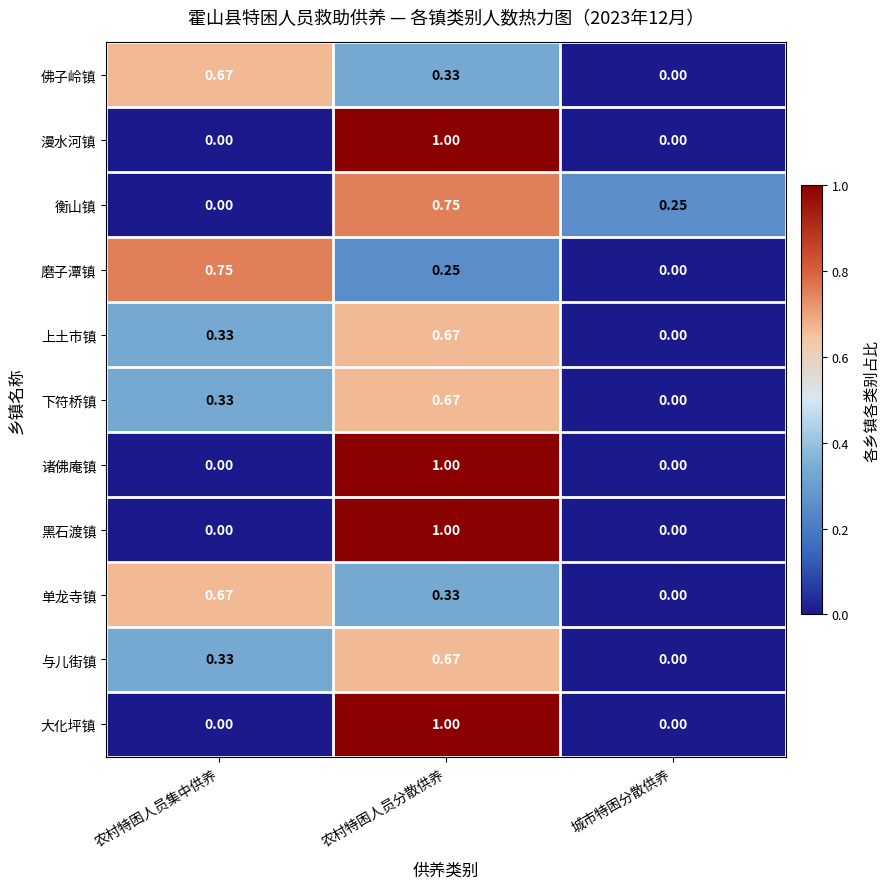

At which label is 衡山镇 closest to 0?

农村特困人员集中供养